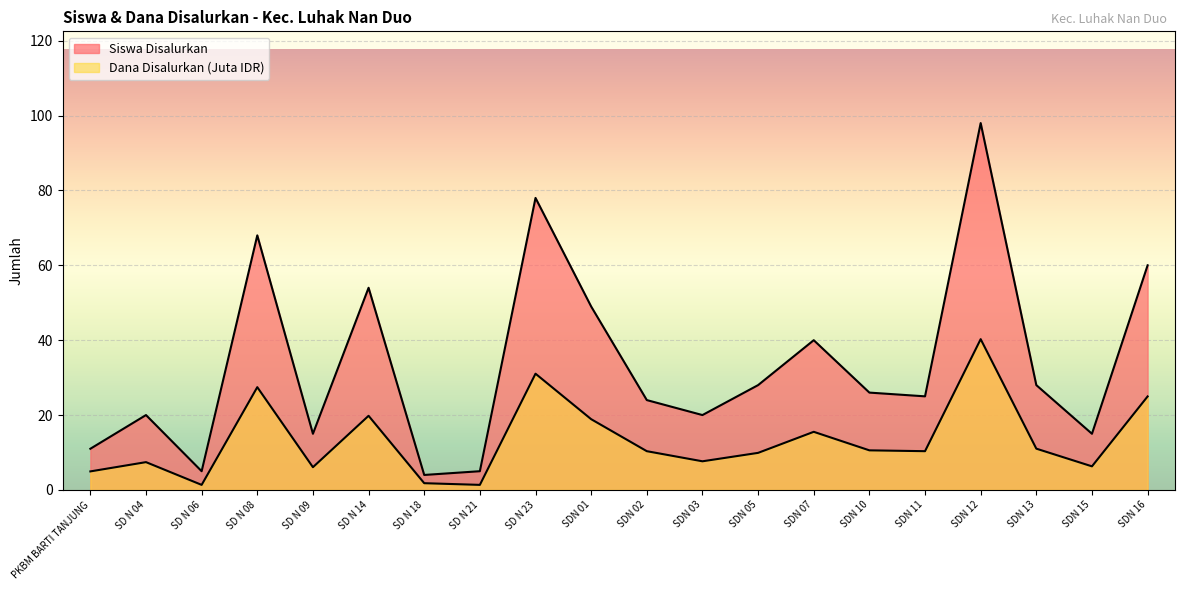

How many lines are shown in the chart?

2